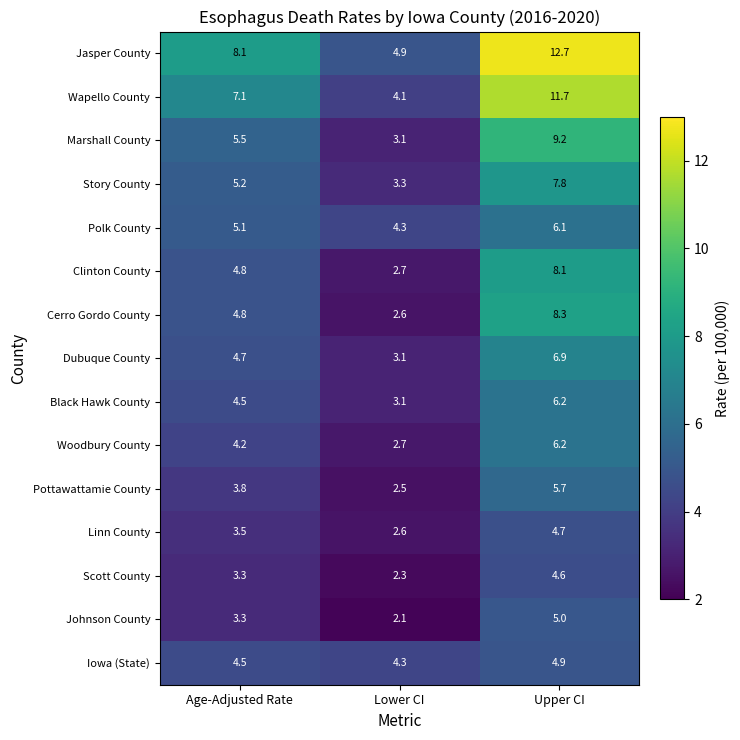

What is the difference between the highest and lowest values at Lower CI?

2.8